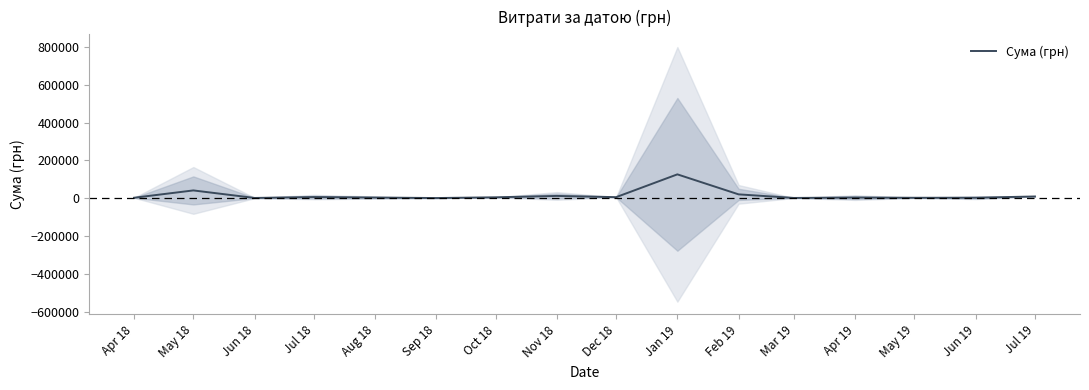

Is it true that the value at Oct 18 is 5198.0?

True